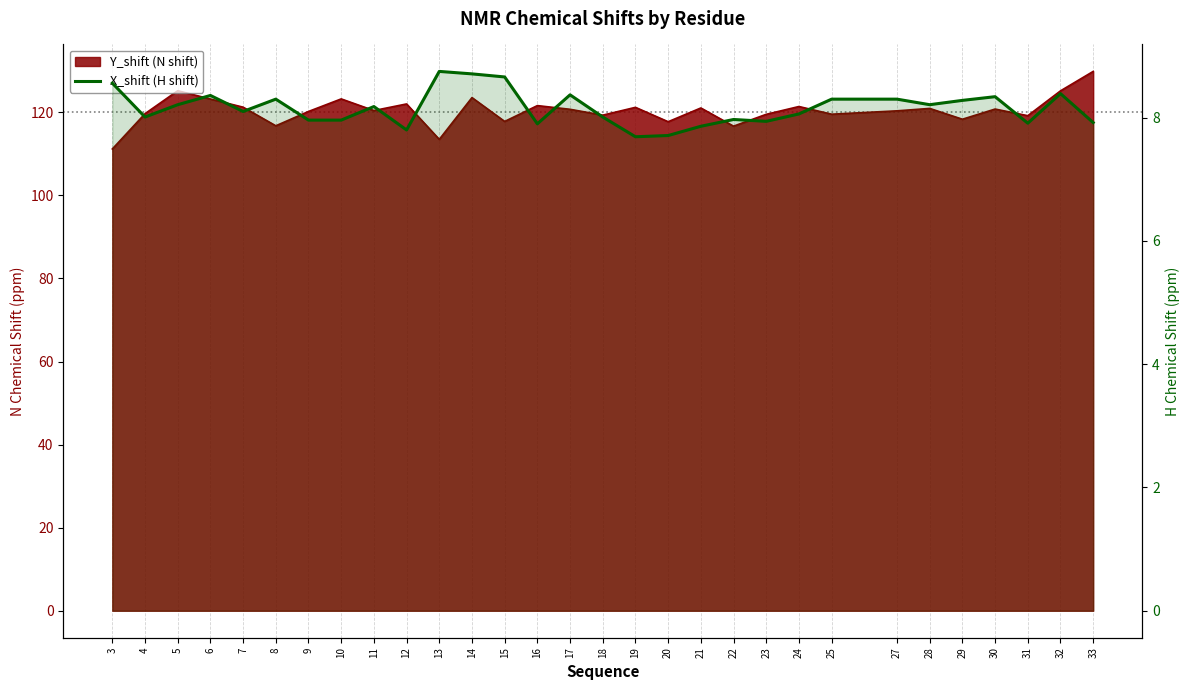

True or false: the data shows 7.9 at 23.

True